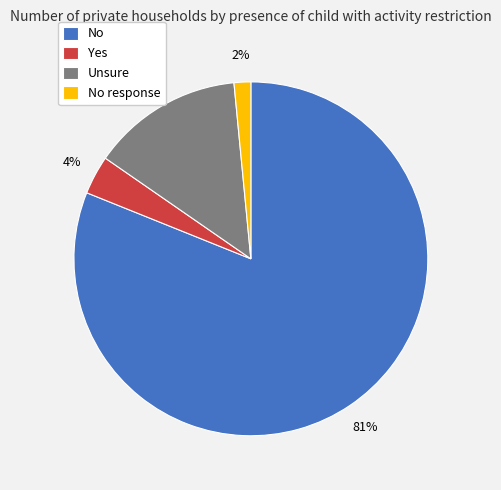

Does any single category account for the majority?

Yes